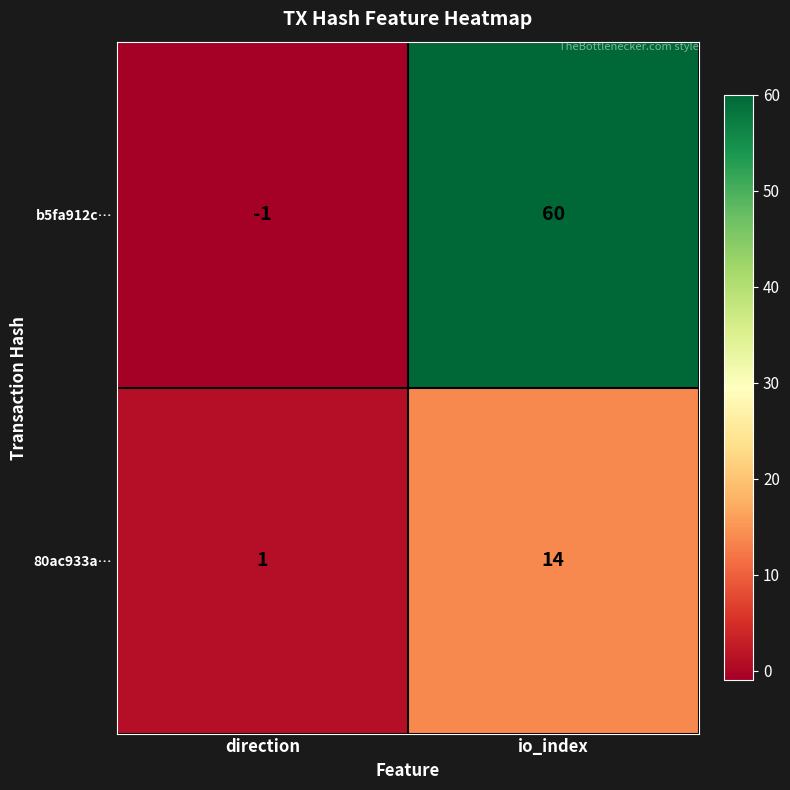

What is the greatest value displayed?

60